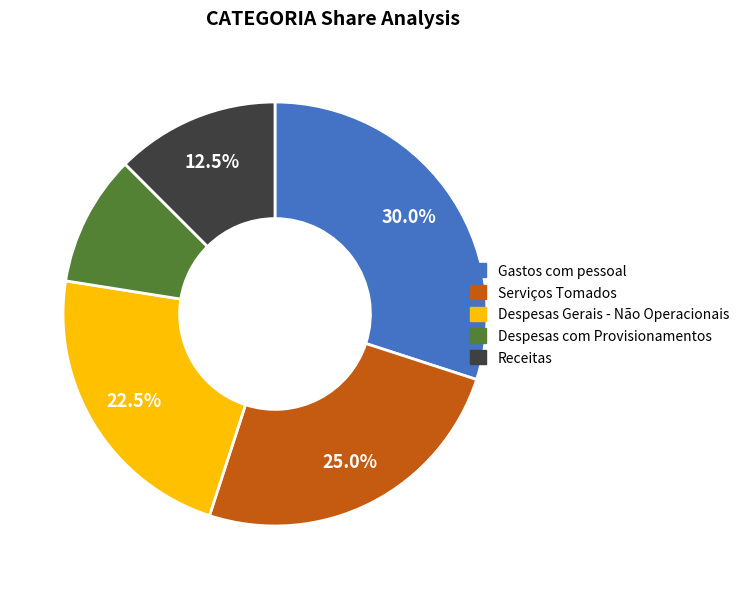

Does Serviços Tomados account for over 50% of the chart?

No